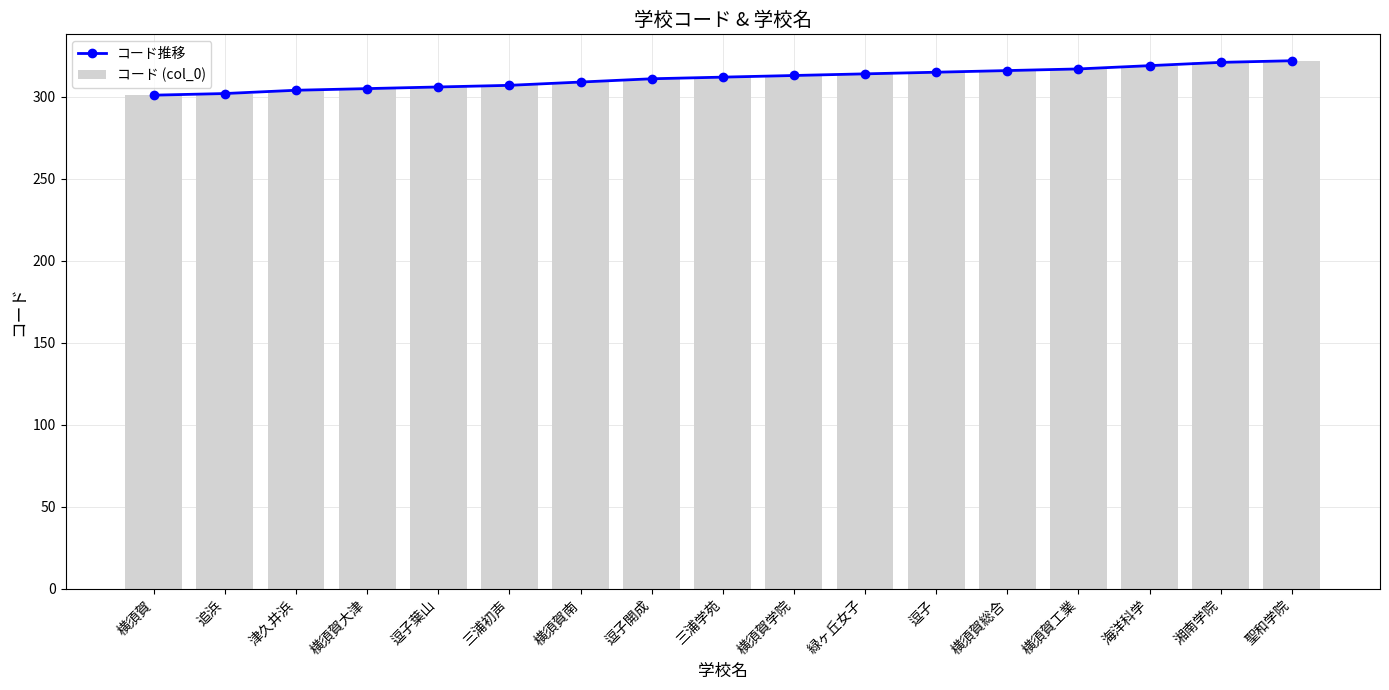

How many distinct data groups are displayed?

2